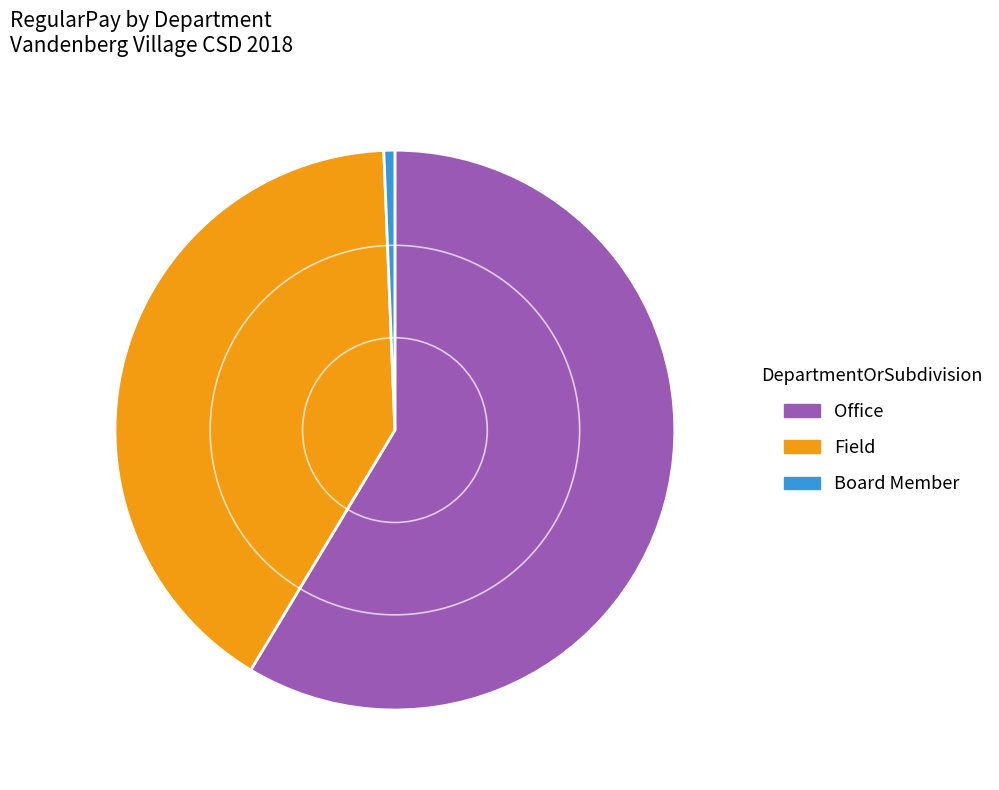

Is it true that Board Member is 6% of the pie?

False